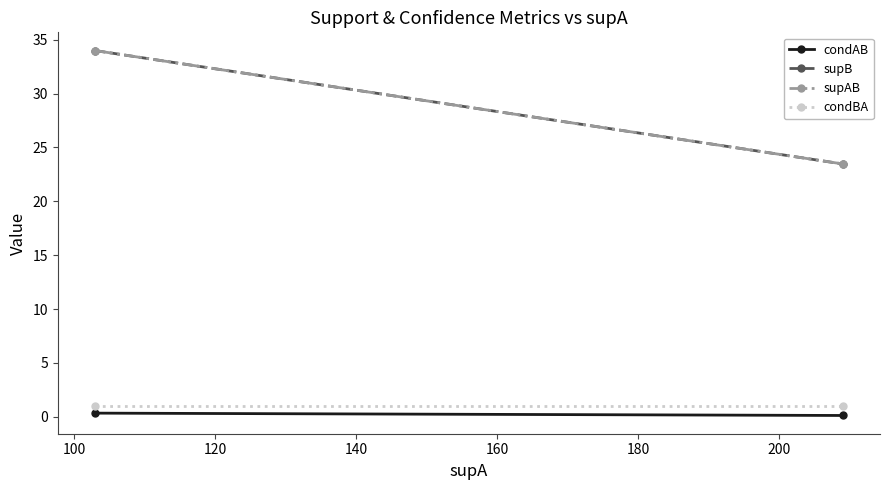

How many distinct data groups are displayed?

4